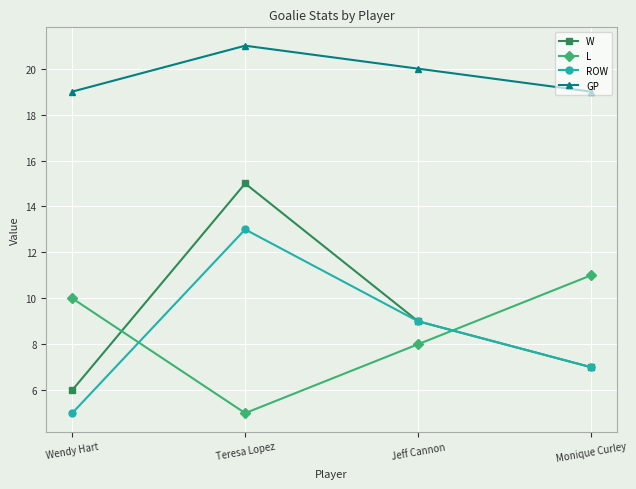

Which series has the largest range (max minus min)?

W